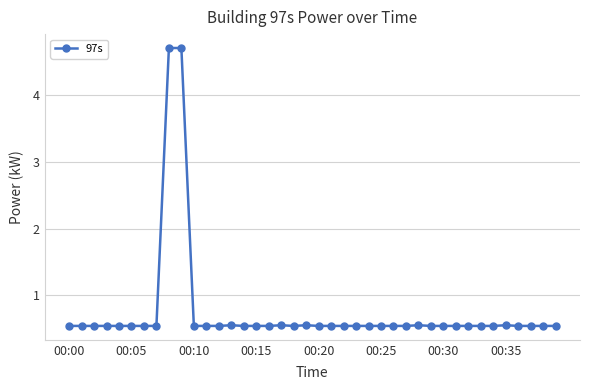

What is the sum of all values?

30.0